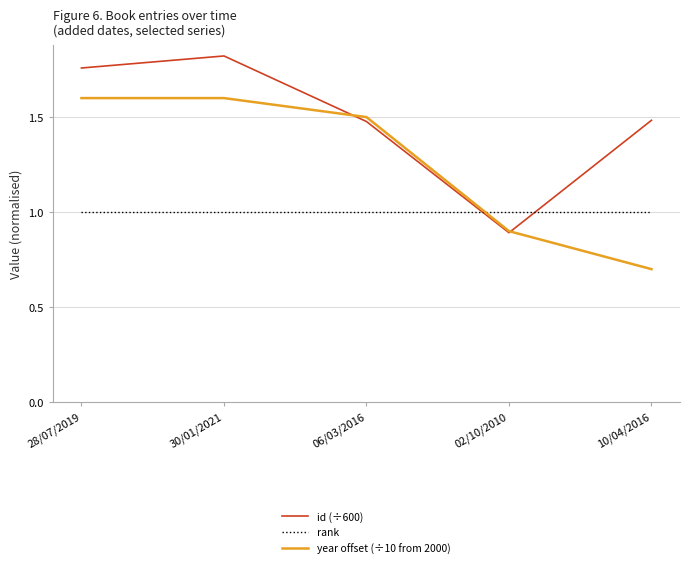

True or false: rank and year offset (÷10 from 2000) intersect in this chart.

True